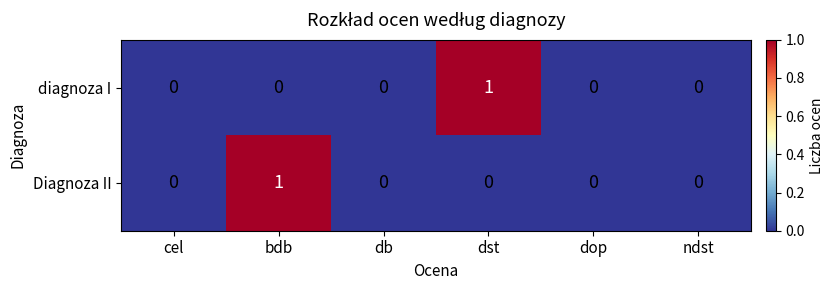

Reading left to right, extract all data points from this chart.

diagnoza I: 0	0	0	1	0	0
Diagnoza II: 0	1	0	0	0	0